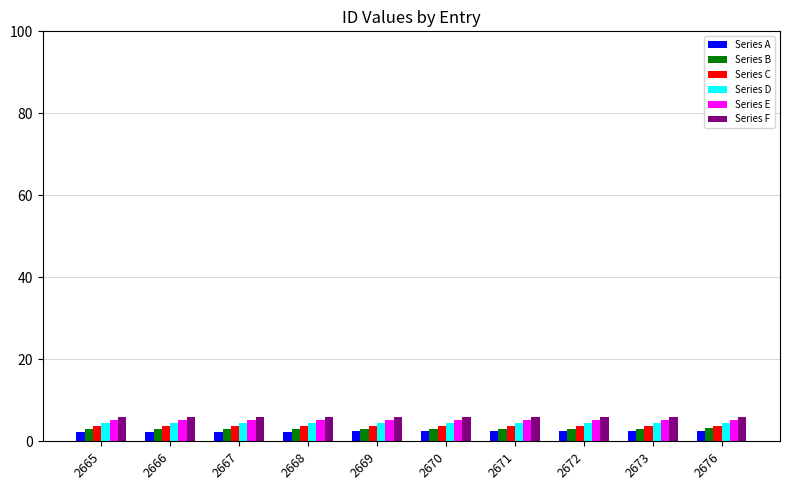

What is the difference between the highest and lowest values at 2671?

3.6